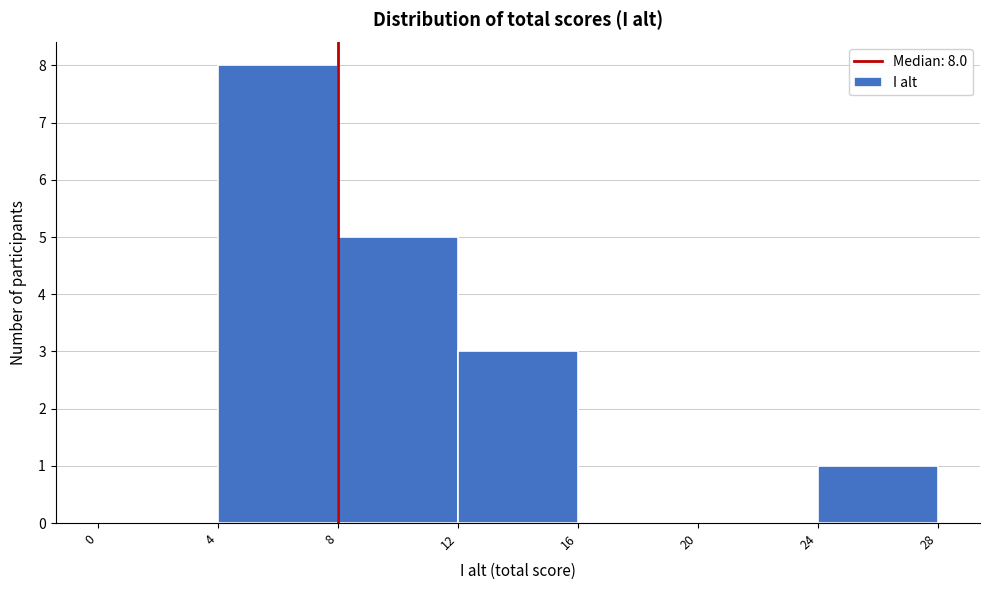

Over which range of the x-axis is the bar tallest?

4 to 8